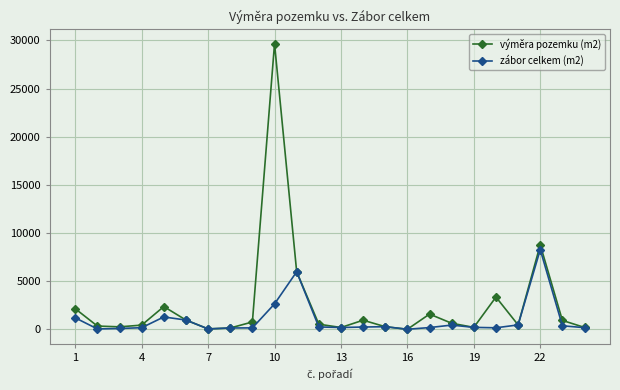

What are all the series names shown in the legend?

výměra pozemku (m2), zábor celkem (m2)